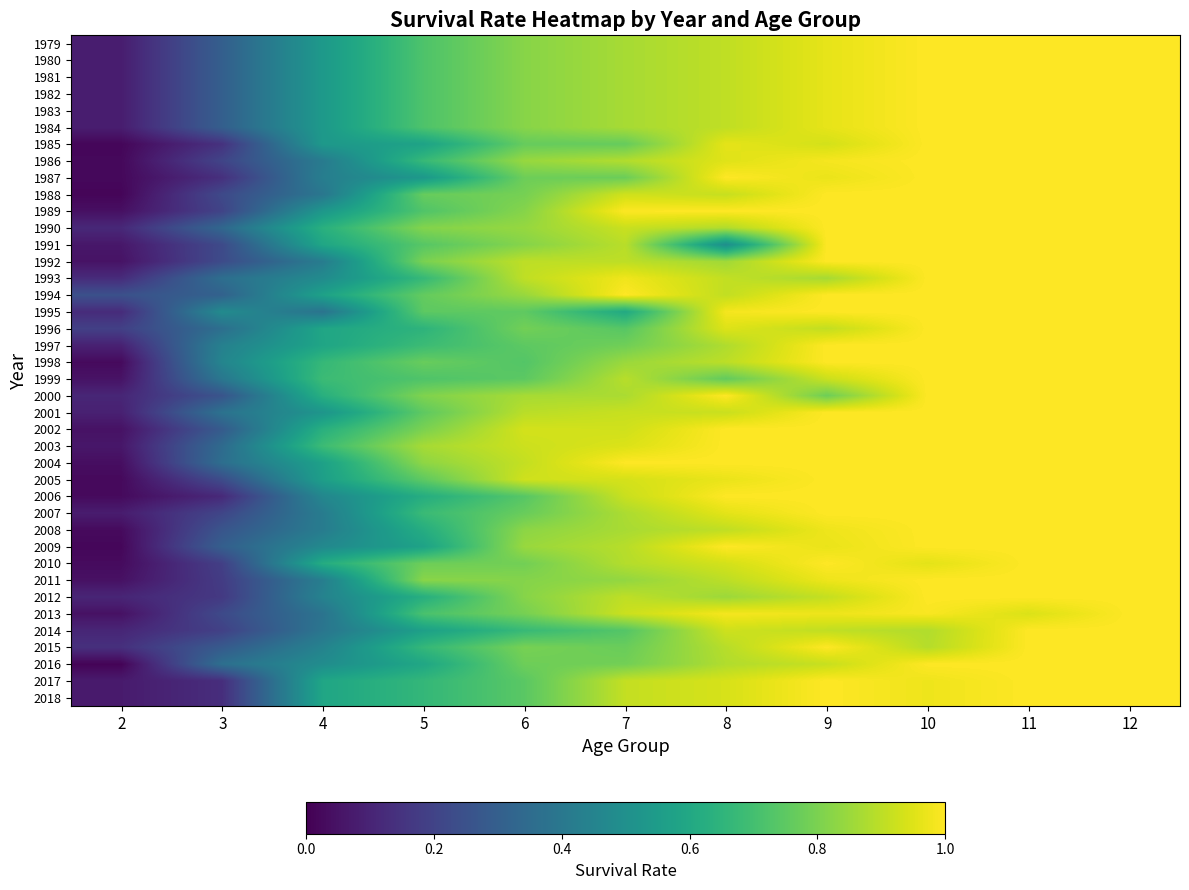

Reading left to right, list all the values displayed in this chart.

1979: 2=0.1	3=0.3	4=0.5	5=0.7	6=0.8	7=0.9	8=0.9	9=1.0	10=1.0	11=1.0	12=1.0
1980: 2=0.1	3=0.3	4=0.5	5=0.7	6=0.8	7=0.9	8=0.9	9=1.0	10=1.0	11=1.0	12=1.0
1981: 2=0.1	3=0.3	4=0.5	5=0.7	6=0.8	7=0.9	8=0.9	9=1.0	10=1.0	11=1.0	12=1.0
1982: 2=0.1	3=0.3	4=0.5	5=0.7	6=0.8	7=0.9	8=0.9	9=1.0	10=1.0	11=1.0	12=1.0
1983: 2=0.1	3=0.3	4=0.5	5=0.7	6=0.8	7=0.9	8=0.9	9=1.0	10=1.0	11=1.0	12=1.0
1984: 2=0.1	3=0.3	4=0.5	5=0.7	6=0.8	7=0.9	8=0.9	9=1.0	10=1.0	11=1.0	12=1.0
1985: 2=0.0	3=0.1	4=0.5	5=0.6	6=0.8	7=0.8	8=1.0	9=0.9	10=1.0	11=1.0	12=1.0
1986: 2=0.0	3=0.2	4=0.4	5=0.7	6=0.8	7=0.9	8=1.0	9=1.0	10=1.0	11=1.0	12=1.0
1987: 2=0.0	3=0.1	4=0.4	5=0.5	6=0.8	7=0.8	8=1.0	9=1.0	10=1.0	11=1.0	12=1.0
1988: 2=0.0	3=0.2	4=0.4	5=0.8	6=0.8	7=0.9	8=0.9	9=1.0	10=1.0	11=1.0	12=1.0
1989: 2=0.0	3=0.2	4=0.5	5=0.7	6=0.8	7=1.0	8=1.0	9=1.0	10=1.0	11=1.0	12=1.0
1990: 2=0.1	3=0.3	4=0.6	5=0.8	6=0.8	7=0.9	8=0.9	9=1.0	10=1.0	11=1.0	12=1.0
1991: 2=0.1	3=0.2	4=0.6	5=0.7	6=0.8	7=0.9	8=0.5	9=1.0	10=1.0	11=1.0	12=1.0
1992: 2=0.1	3=0.2	4=0.4	5=0.8	6=0.9	7=0.9	8=0.9	9=1.0	10=1.0	11=1.0	12=1.0
1993: 2=0.1	3=0.4	4=0.5	5=0.7	6=0.9	7=1.0	8=0.9	9=0.9	10=1.0	11=1.0	12=1.0
1994: 2=0.2	3=0.3	4=0.6	5=0.8	6=0.8	7=1.0	8=0.9	9=1.0	10=1.0	11=1.0	12=1.0
1995: 2=0.1	3=0.5	4=0.4	5=0.8	6=0.8	7=0.6	8=1.0	9=1.0	10=1.0	11=1.0	12=1.0
1996: 2=0.2	3=0.4	4=0.6	5=0.6	6=0.8	7=0.7	8=0.9	9=0.9	10=1.0	11=1.0	12=1.0
1997: 2=0.1	3=0.4	4=0.6	5=0.7	6=0.8	7=0.8	8=0.9	9=1.0	10=1.0	11=1.0	12=1.0
1998: 2=0.0	3=0.5	4=0.7	5=0.8	6=0.7	7=0.8	8=0.9	9=1.0	10=1.0	11=1.0	12=1.0
1999: 2=0.1	3=0.4	4=0.7	5=0.7	6=0.7	7=0.9	8=0.8	9=0.9	10=1.0	11=1.0	12=1.0
2000: 2=0.1	3=0.3	4=0.6	5=0.8	6=0.9	7=0.9	8=1.0	9=0.8	10=1.0	11=1.0	12=1.0
2001: 2=0.1	3=0.4	4=0.5	5=0.8	6=0.9	7=0.9	8=0.9	9=1.0	10=1.0	11=1.0	12=1.0
2002: 2=0.0	3=0.3	4=0.6	5=0.8	6=0.9	7=0.9	8=1.0	9=1.0	10=1.0	11=1.0	12=1.0
2003: 2=0.1	3=0.3	4=0.7	5=0.9	6=0.9	7=0.9	8=1.0	9=1.0	10=1.0	11=1.0	12=1.0
2004: 2=0.0	3=0.4	4=0.6	5=0.8	6=0.9	7=1.0	8=1.0	9=1.0	10=1.0	11=1.0	12=1.0
2005: 2=0.0	3=0.2	4=0.6	5=0.8	6=0.9	7=0.9	8=1.0	9=1.0	10=1.0	11=1.0	12=1.0
2006: 2=0.0	3=0.1	4=0.5	5=0.6	6=0.7	7=0.9	8=1.0	9=1.0	10=1.0	11=1.0	12=1.0
2007: 2=0.1	3=0.2	4=0.4	5=0.7	6=0.8	7=0.9	8=1.0	9=1.0	10=1.0	11=1.0	12=1.0
2008: 2=0.0	3=0.3	4=0.4	5=0.6	6=0.8	7=0.9	8=0.9	9=1.0	10=1.0	11=1.0	12=1.0
2009: 2=0.0	3=0.3	4=0.5	5=0.6	6=0.8	7=0.9	8=1.0	9=1.0	10=1.0	11=1.0	12=1.0
2010: 2=0.0	3=0.2	4=0.6	5=0.8	6=0.8	7=0.9	8=0.9	9=1.0	10=1.0	11=1.0	12=1.0
2011: 2=0.0	3=0.2	4=0.4	5=0.8	6=0.8	7=0.8	8=0.9	9=1.0	10=1.0	11=1.0	12=1.0
2012: 2=0.1	3=0.2	4=0.4	5=0.6	6=0.8	7=0.9	8=0.9	9=0.9	10=1.0	11=1.0	12=1.0
2013: 2=0.0	3=0.2	4=0.4	5=0.7	6=0.8	7=0.9	8=1.0	9=1.0	10=1.0	11=0.9	12=1.0
2014: 2=0.1	3=0.2	4=0.4	5=0.6	6=0.7	7=0.7	8=0.9	9=0.9	10=0.9	11=1.0	12=1.0
2015: 2=0.1	3=0.3	4=0.4	5=0.7	6=0.8	7=0.8	8=0.9	9=1.0	10=0.9	11=1.0	12=1.0
2016: 2=0.0	3=0.4	4=0.5	5=0.6	6=0.8	7=0.8	8=0.9	9=0.9	10=1.0	11=1.0	12=1.0
2017: 2=0.1	3=0.1	4=0.6	5=0.7	6=0.7	7=0.9	8=0.9	9=1.0	10=1.0	11=1.0	12=1.0
2018: 2=0.1	3=0.1	4=0.6	5=0.7	6=0.7	7=0.9	8=0.9	9=1.0	10=1.0	11=1.0	12=1.0